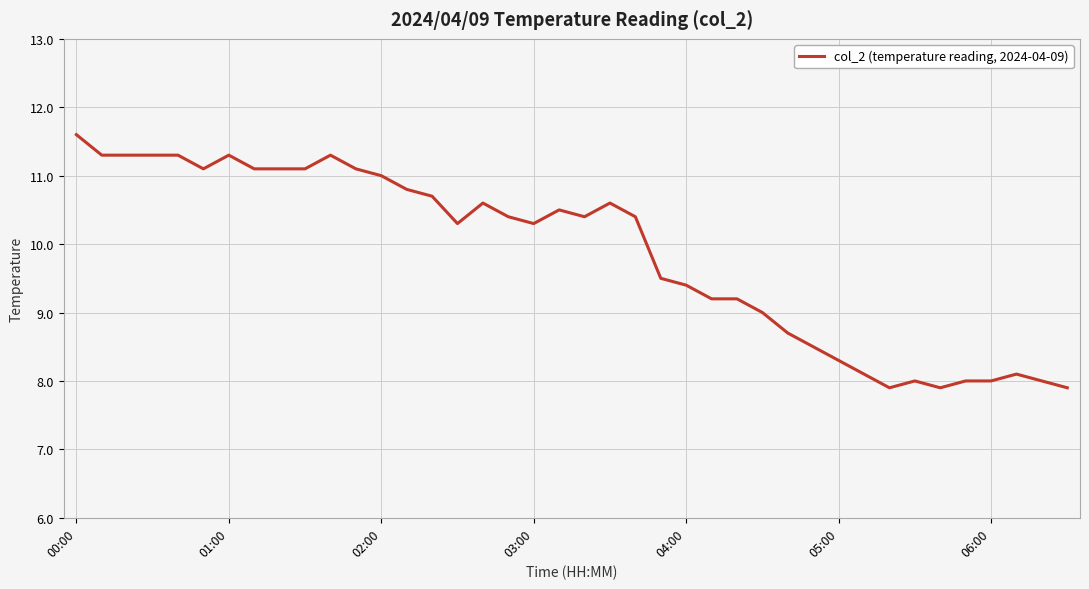

What is the maximum value shown in the chart?

11.6